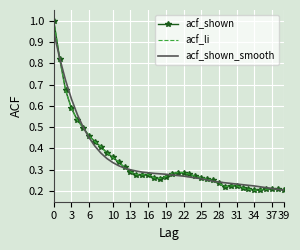

What is the maximum value shown in the chart?

1.0